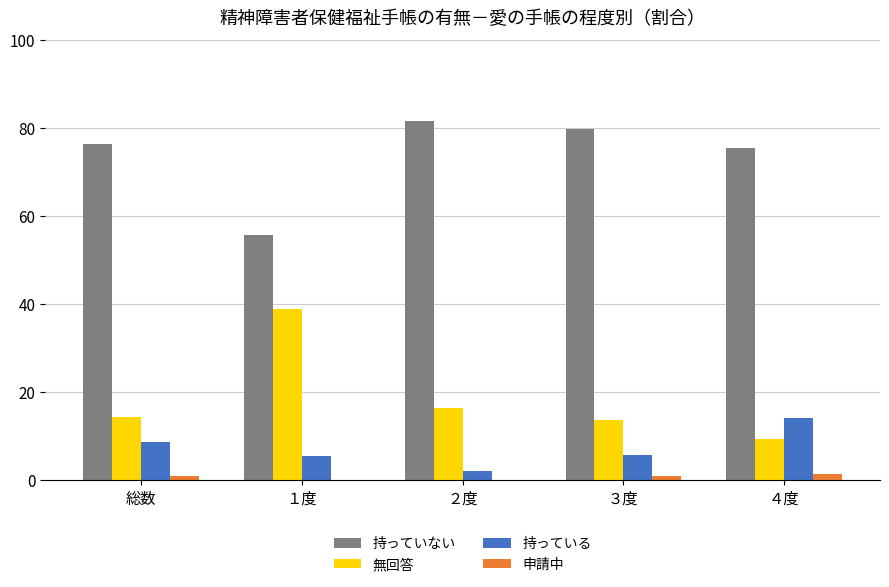

At which label does 持っている reach its peak?

４度